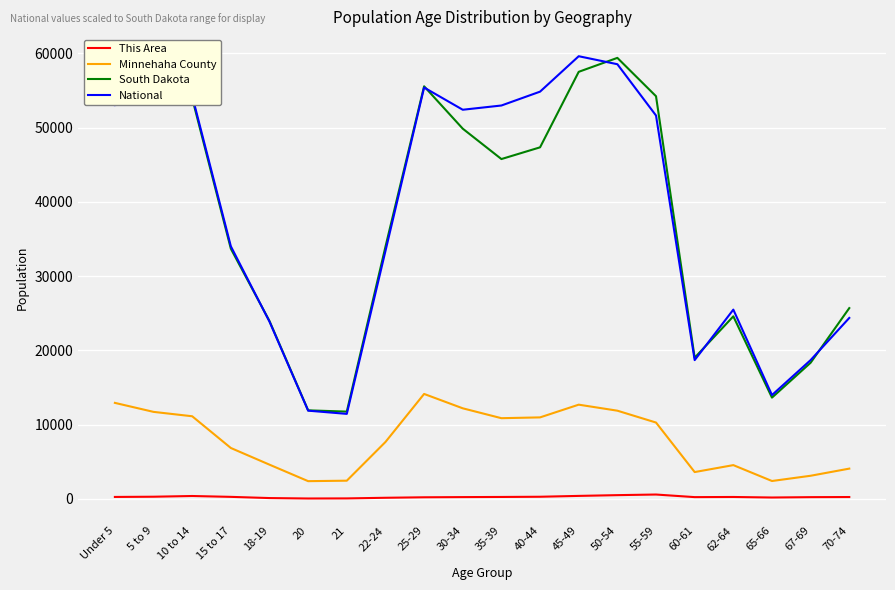

List the series in order of their peak value, highest first.

South Dakota, National, Minnehaha County, This Area